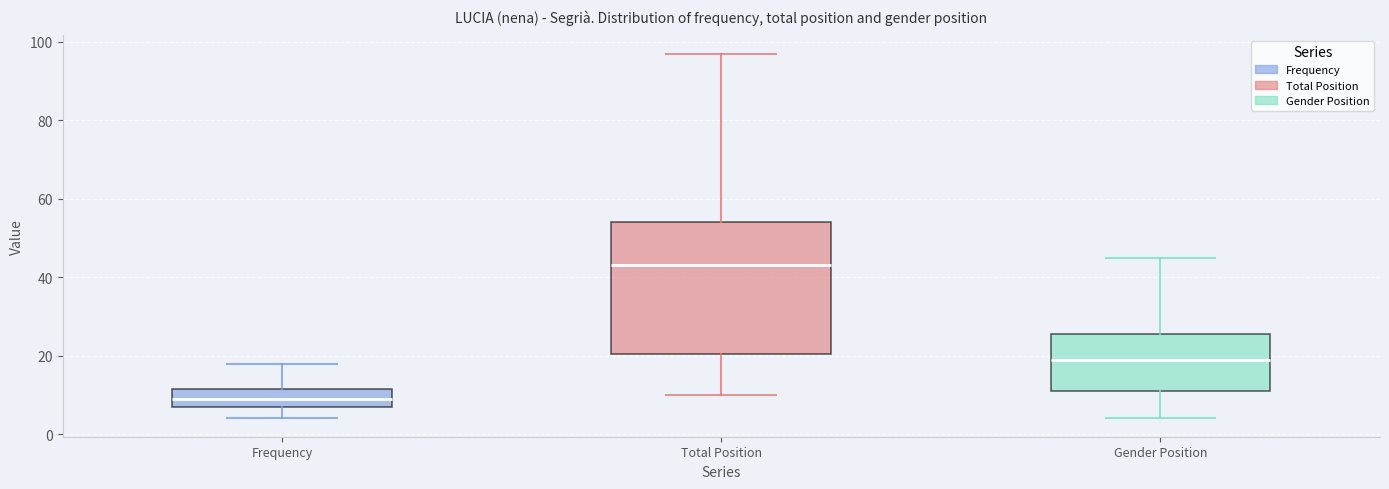

Reading left to right, read every box against the y-axis: the position of its median line, the range the box covers, and the ends of its whiskers. The values are not printed on the chart, so give them approximately, as read against the axis.

Frequency: median 10, box 8 to 12, whiskers 4 to 18
Total Position: median 44, box 20 to 54, whiskers 10 to 98
Gender Position: median 20, box 12 to 26, whiskers 4 to 46